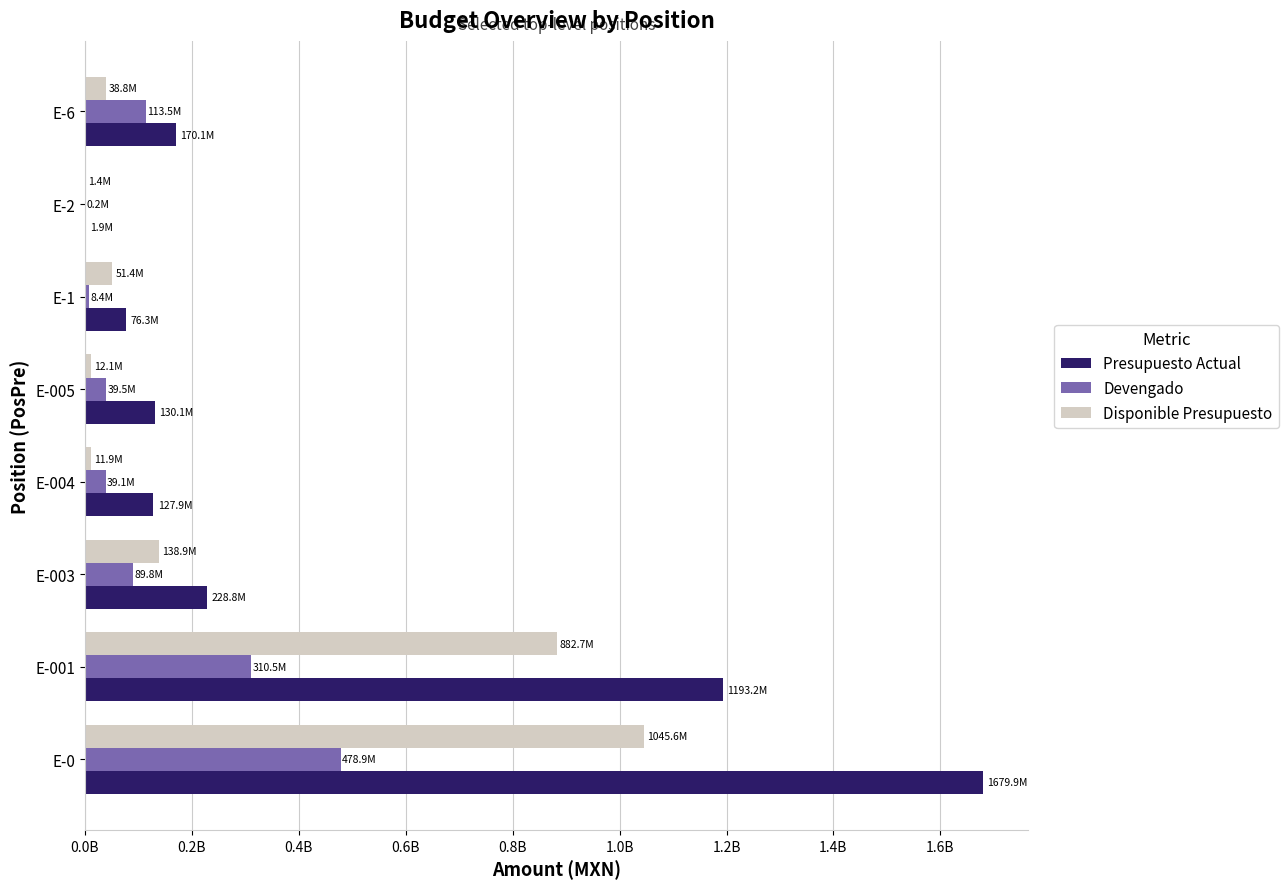

Rank the series by their maximum value, from lowest to highest.

Devengado, Disponible Presupuesto, Presupuesto Actual